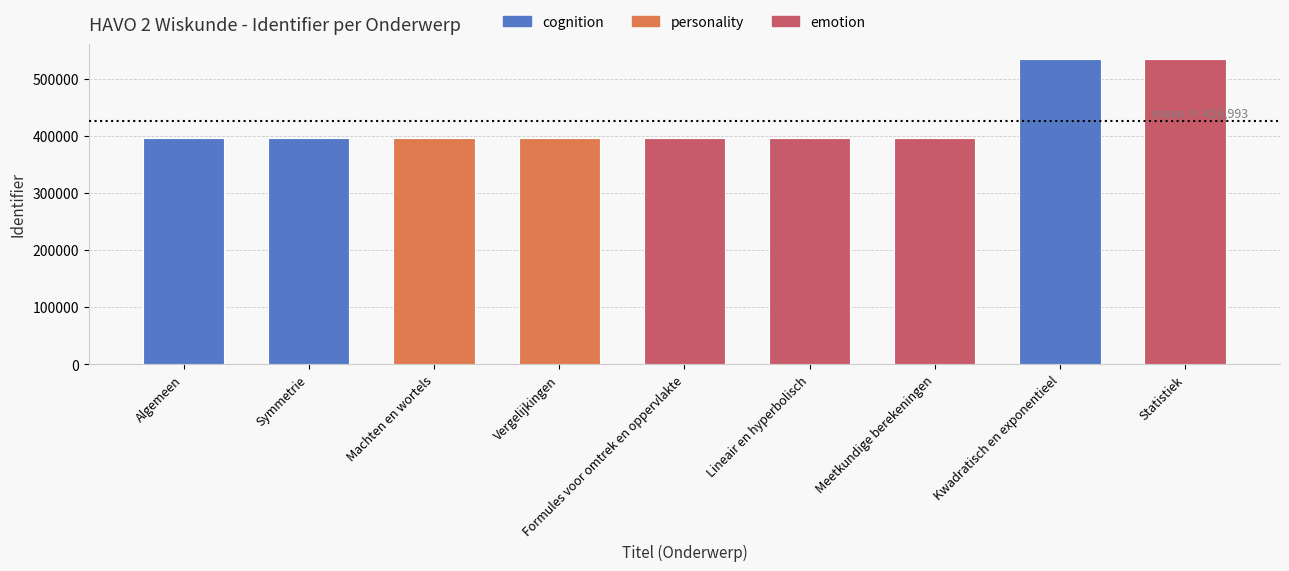

What is the greatest value displayed?

534737